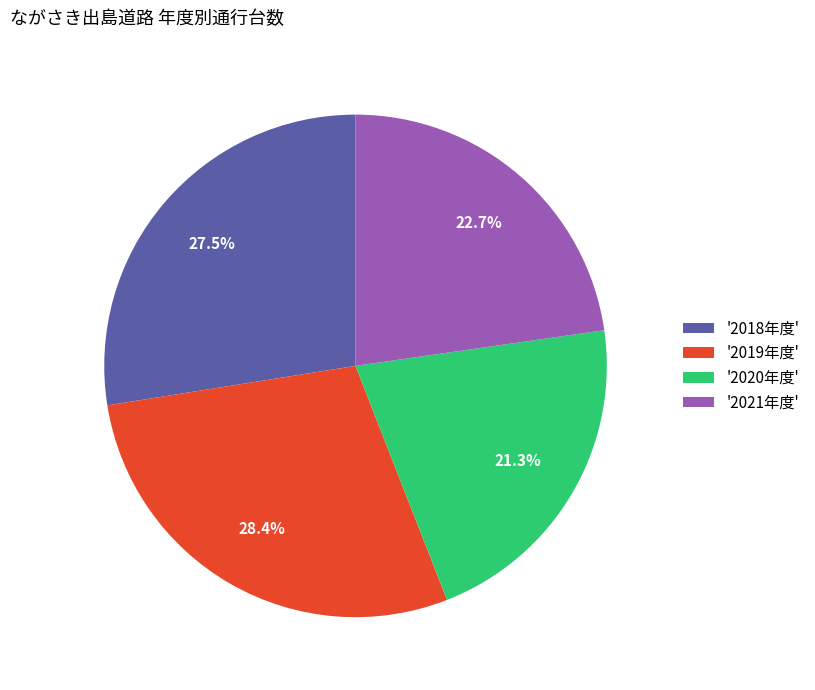

Which slice is the largest?

'2019年度'